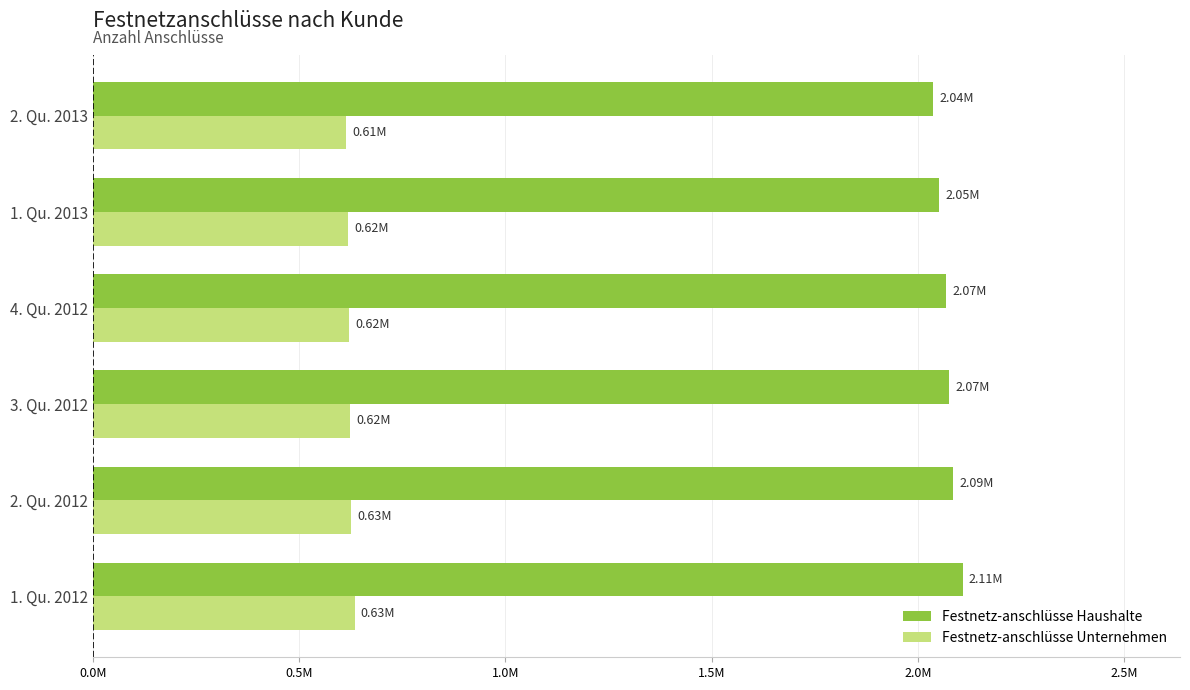

What are all the series names shown in the legend?

Festnetz-anschlüsse Haushalte, Festnetz-anschlüsse Unternehmen